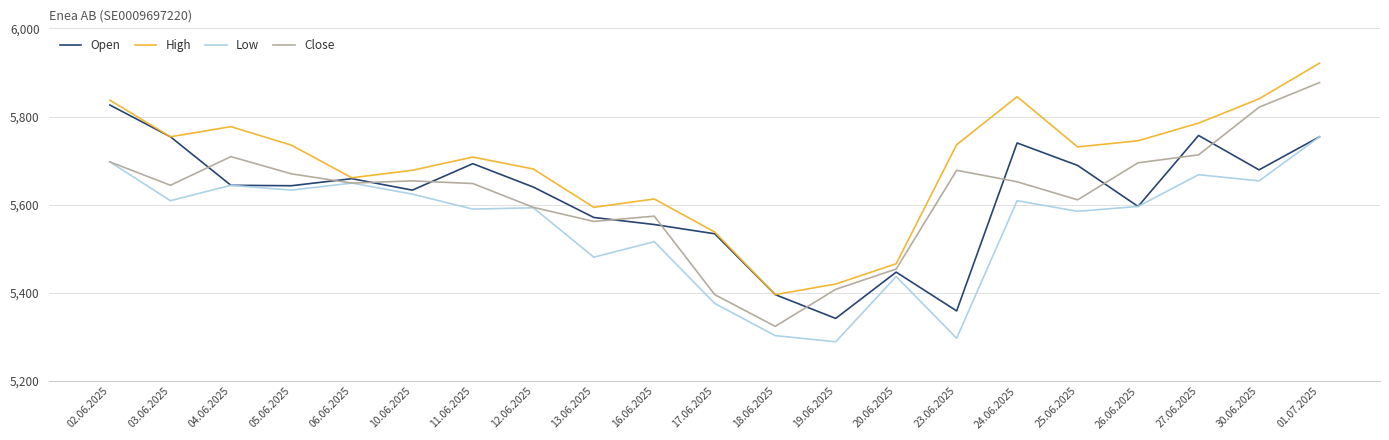

True or false: Close and High intersect in this chart.

False